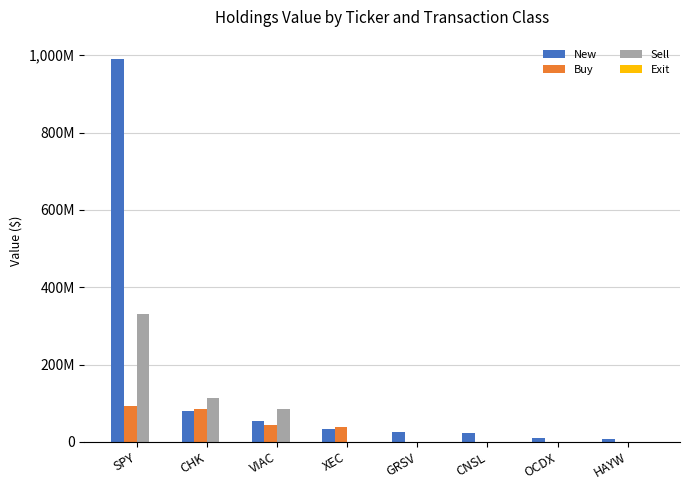

What is the average value of the New series?

152512625